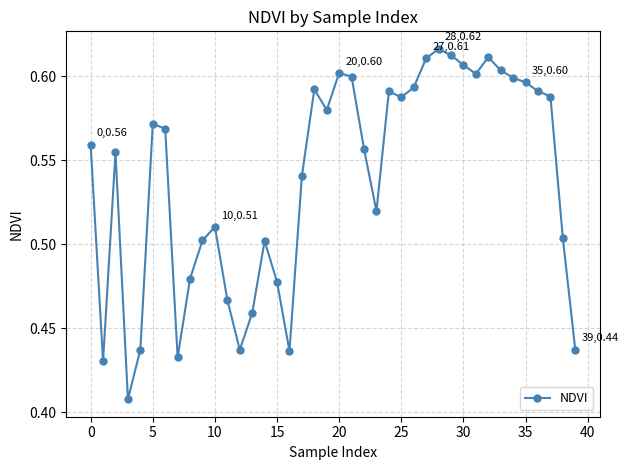

True or false: the data has more than 1 interior local peaks.

True